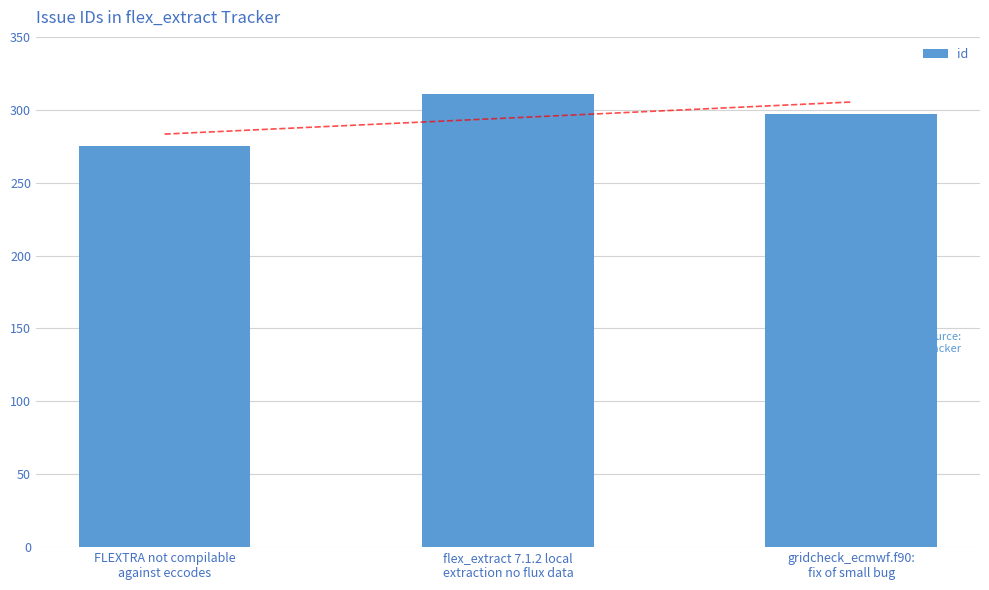

How many distinct data groups are displayed?

1